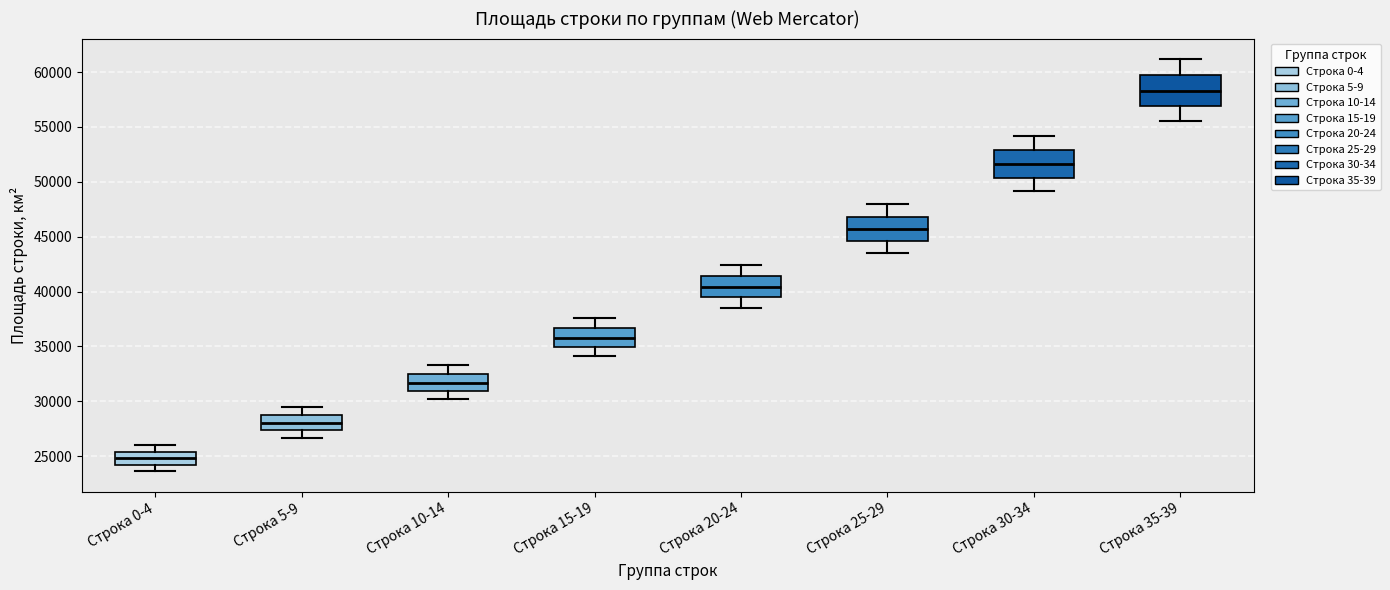

Reading left to right, transcribe this box plot: for each box, give where its median line is, the range the box spans, and where its two whiskers end, as read against the y-axis. The values are not printed on the chart, so give them approximately, as read against the axis.

Строка 0-4: median 25000, box 24000 to 25500, whiskers 23500 to 26000
Строка 5-9: median 28000, box 27500 to 28500, whiskers 26500 to 29500
Строка 10-14: median 31500, box 31000 to 32500, whiskers 30000 to 33500
Строка 15-19: median 36000, box 35000 to 36500, whiskers 34000 to 37500
Строка 20-24: median 40500, box 39500 to 41500, whiskers 38500 to 42500
Строка 25-29: median 45500, box 44500 to 47000, whiskers 43500 to 48000
Строка 30-34: median 51500, box 50500 to 53000, whiskers 49000 to 54000
Строка 35-39: median 58500, box 57000 to 59500, whiskers 55500 to 61000